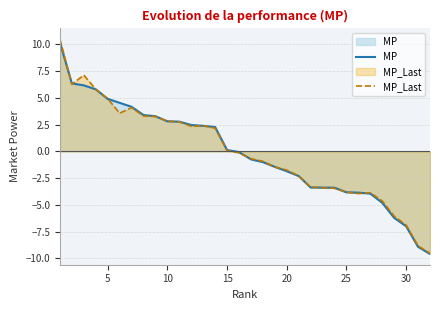

What is the greatest value displayed?

10.5